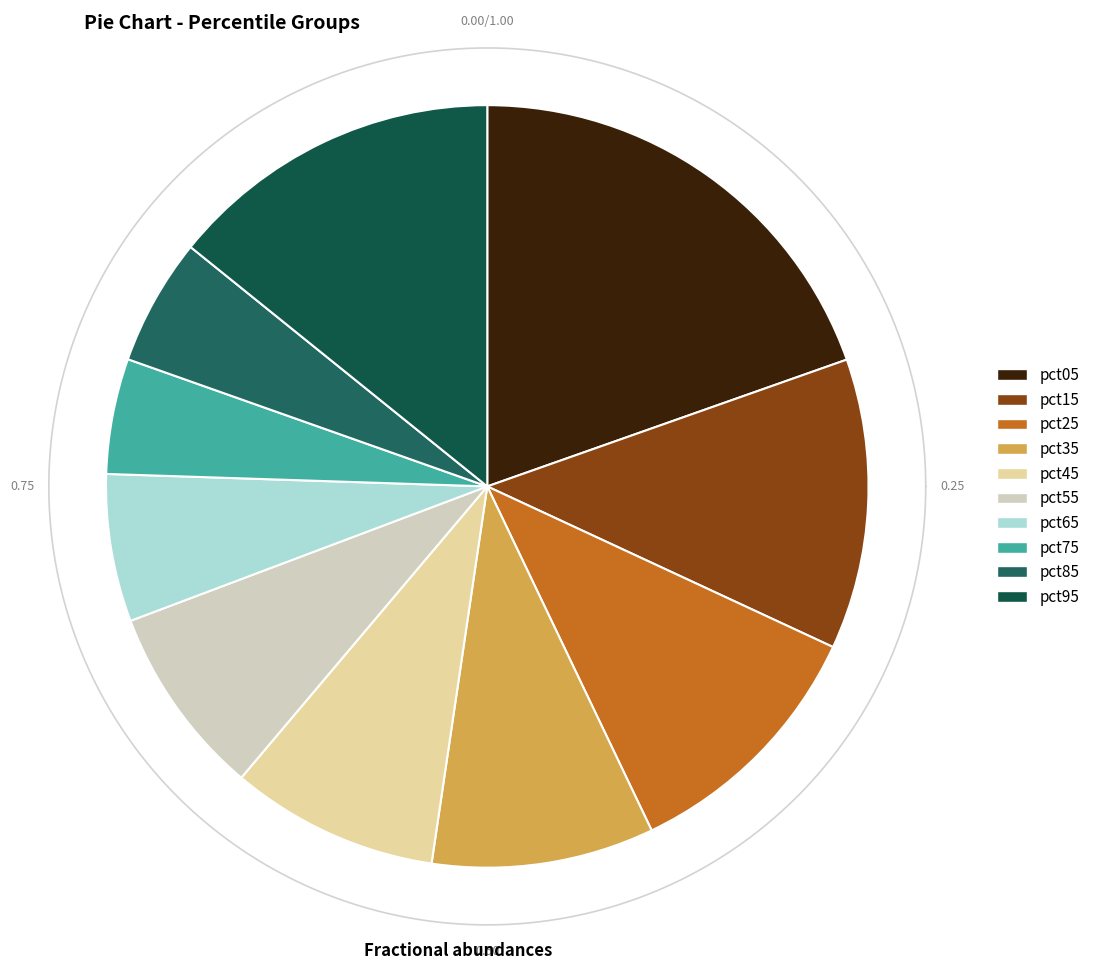

Is there any slice that represents more than half of the pie?

No